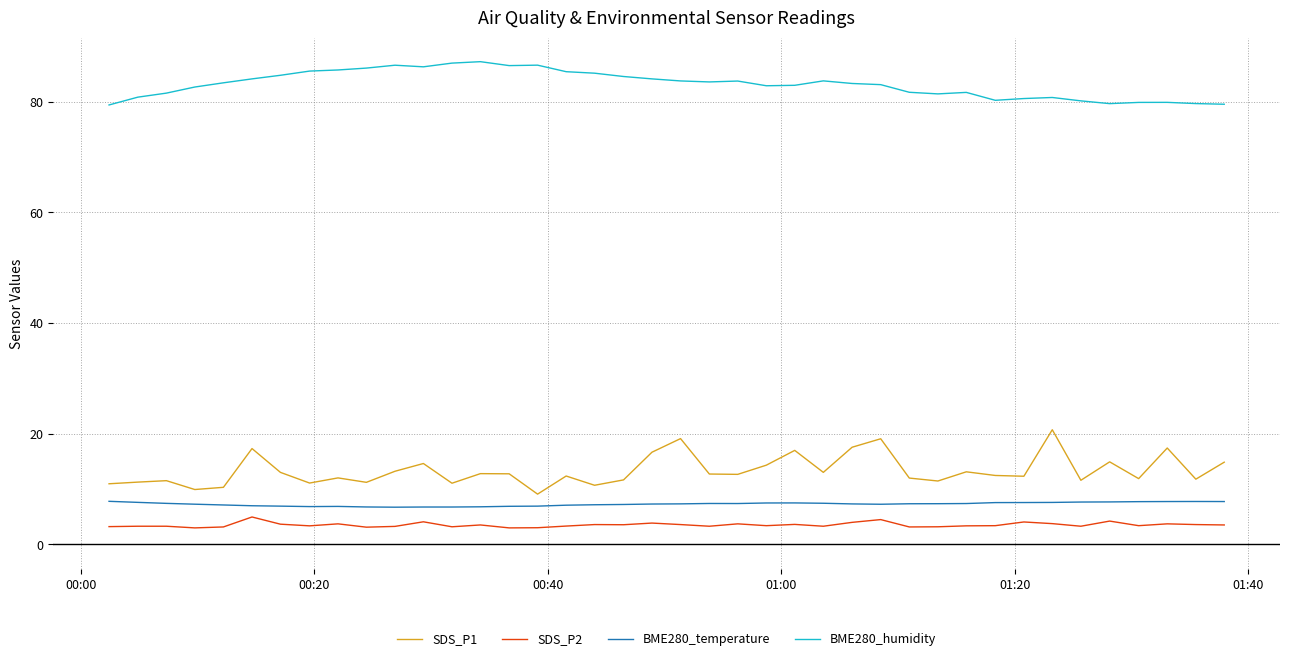

What is the difference between the maximum and minimum values in the SDS_P2 series?

2.0